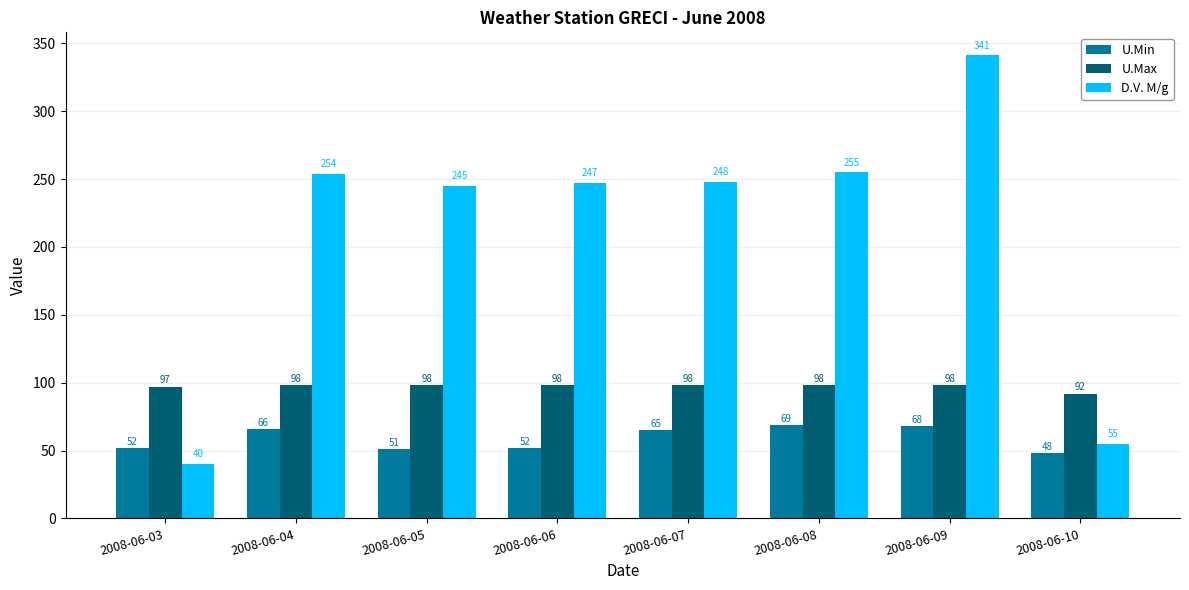

What is the difference between the second highest and minimum values in the U.Max series?

6